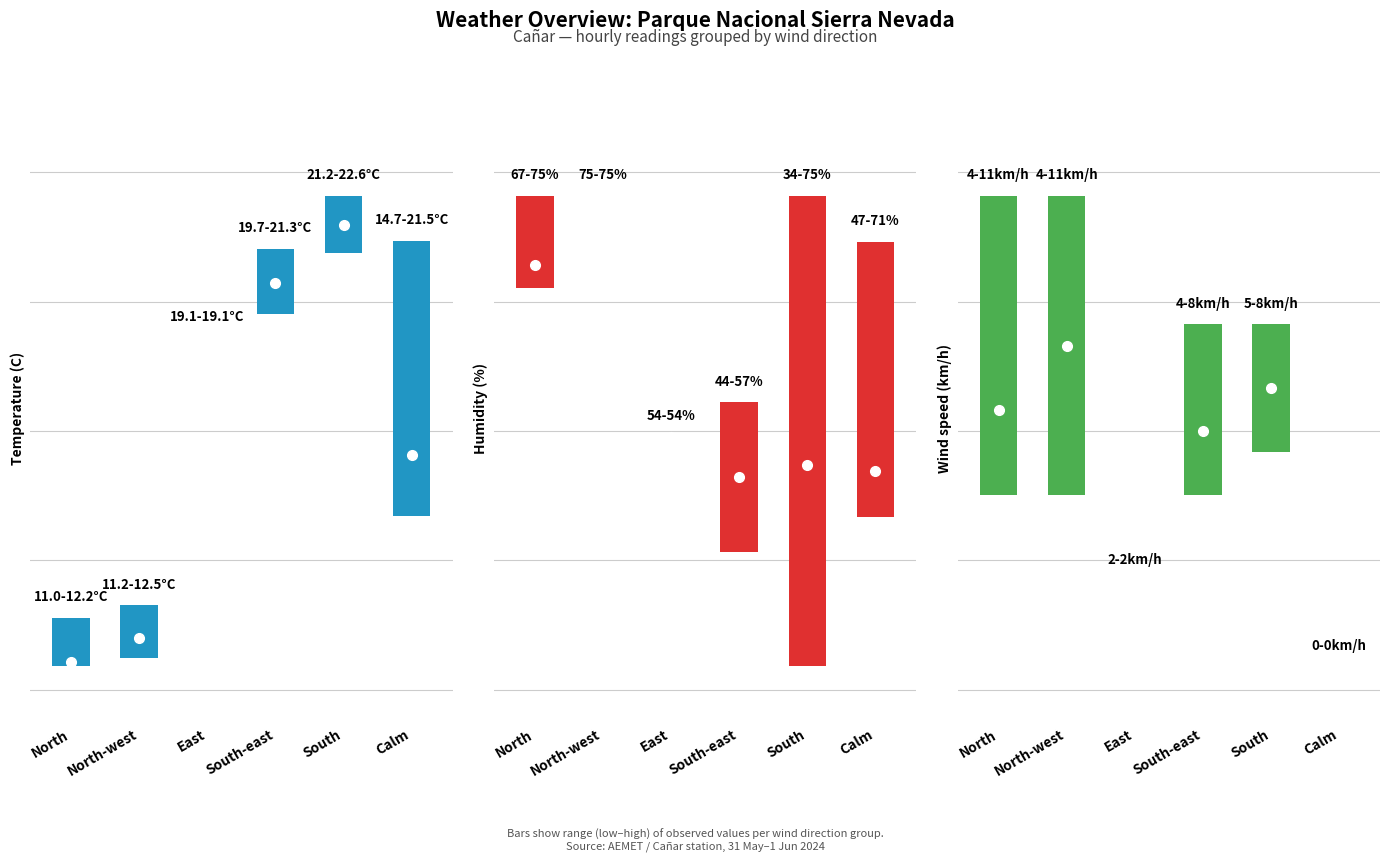

Where is Humidity (%) nearest to the value 59?

East